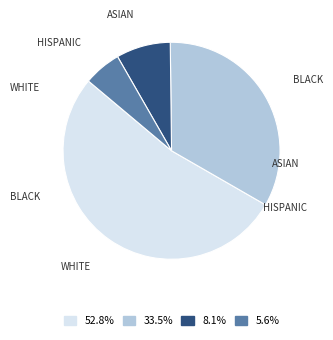

Rank the categories by value from lowest to highest.

HISPANIC, ASIAN, BLACK, WHITE